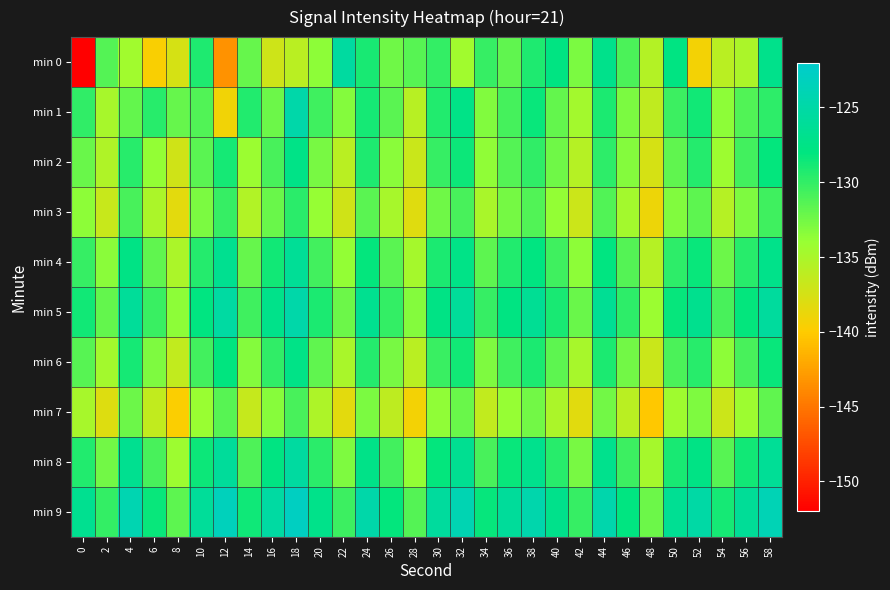

What is the greatest value displayed?

-122.9